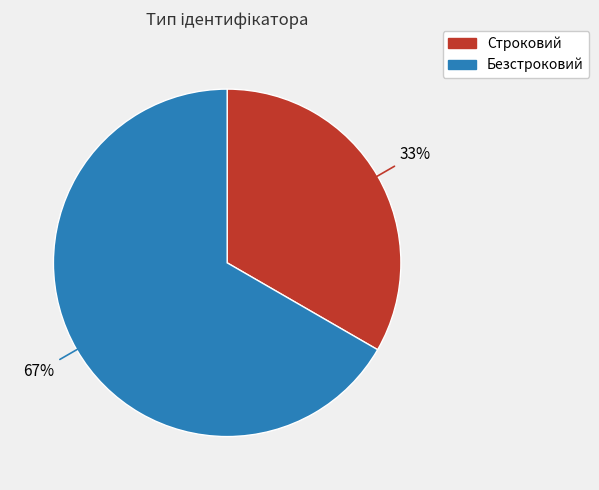

Rank the categories by value from highest to lowest.

Безстроковий, Строковий